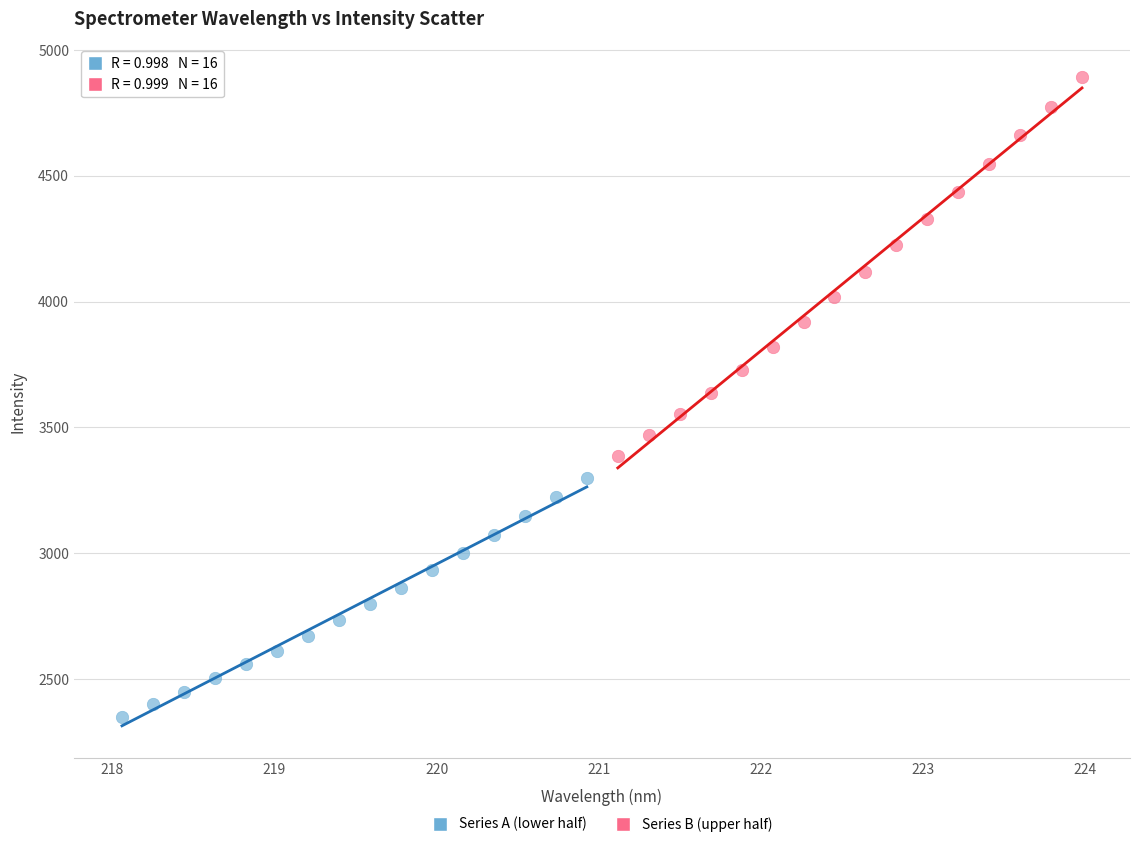

What are all the series names shown in the legend?

Series A (lower half), Series B (upper half)